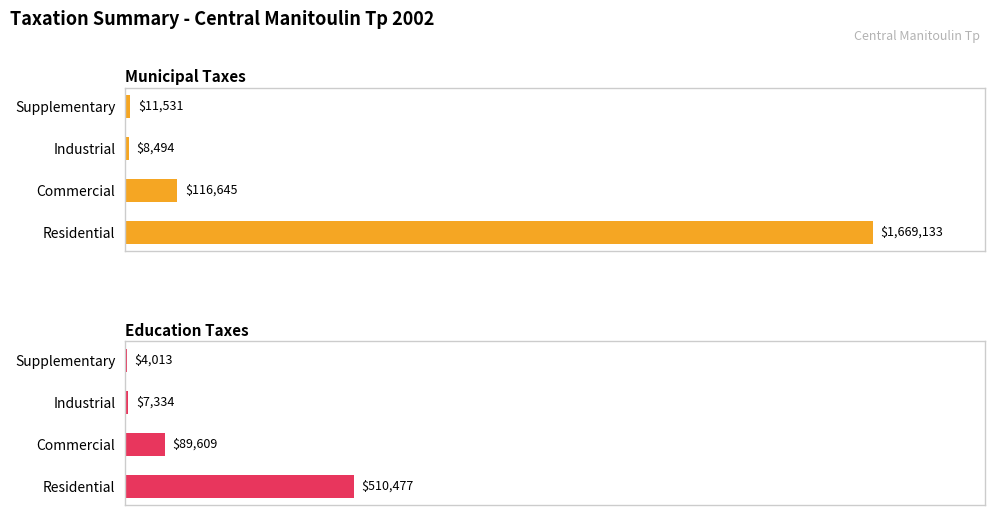

Which series has the largest total across all categories?

Municipal Taxes